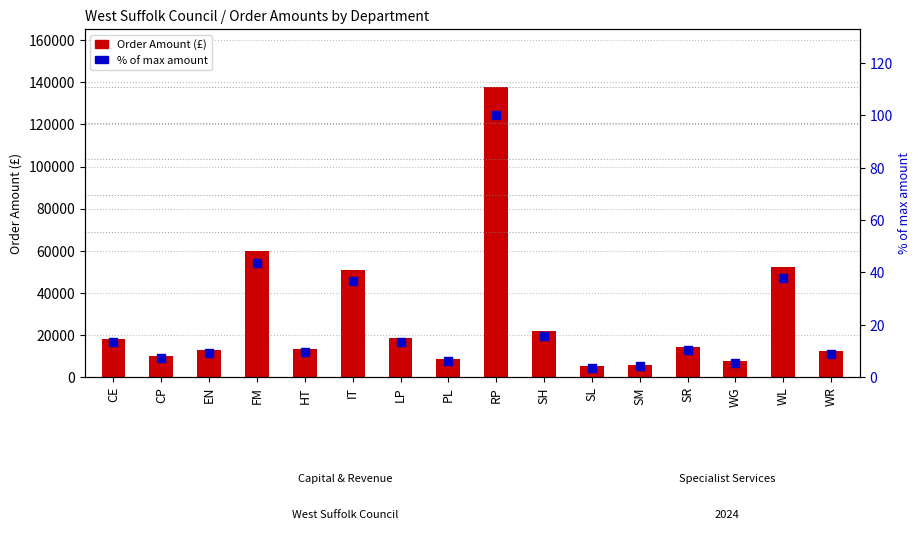

Which series has the widest spread of Y values?

Order Amount